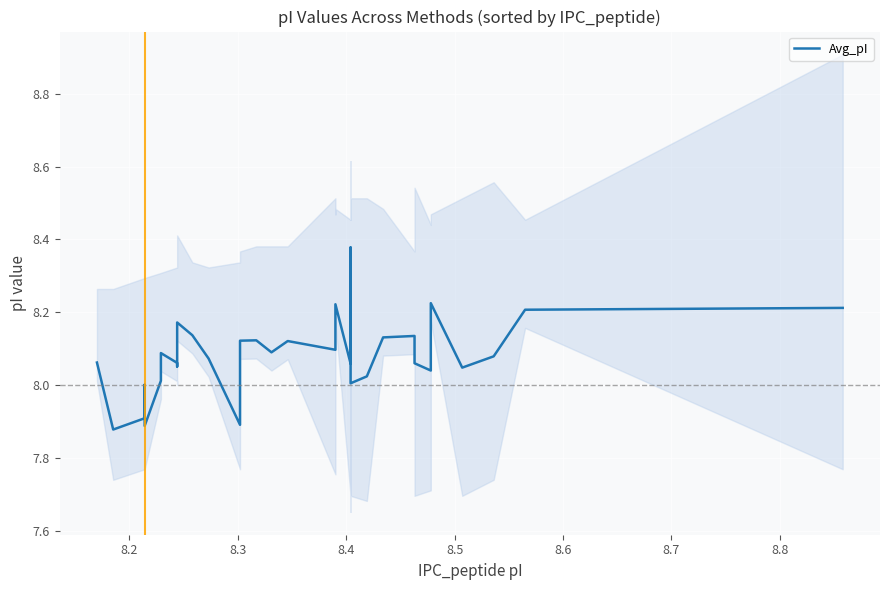

How many data points are above 8?

33